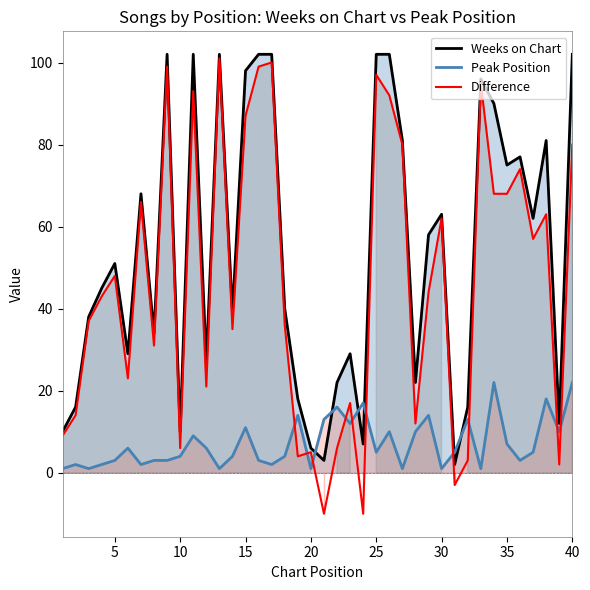

True or false: Weeks on Chart and Difference cross at least once.

False